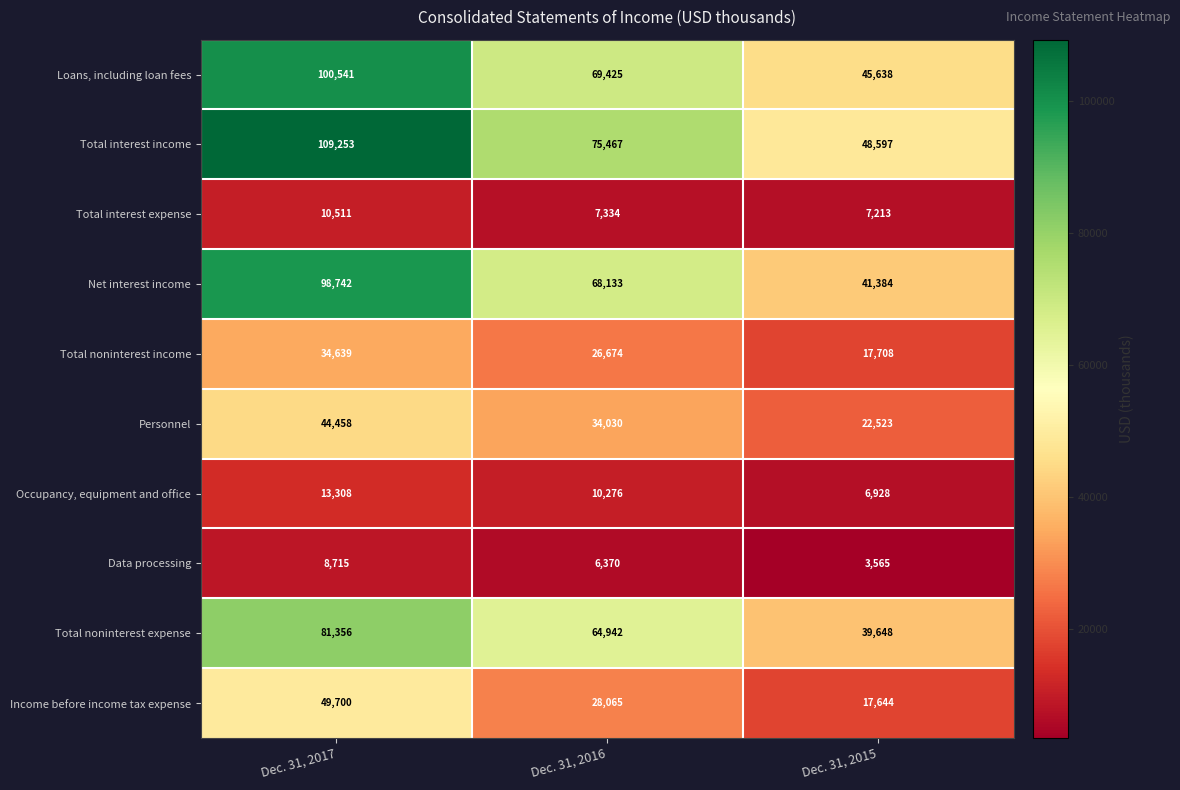

Reading left to right, transcribe all the data shown in this chart.

Loans, including loan fees: Dec. 31, 2017=100541	Dec. 31, 2016=69425	Dec. 31, 2015=45638
Total interest income: Dec. 31, 2017=109253	Dec. 31, 2016=75467	Dec. 31, 2015=48597
Total interest expense: Dec. 31, 2017=10511	Dec. 31, 2016=7334	Dec. 31, 2015=7213
Net interest income: Dec. 31, 2017=98742	Dec. 31, 2016=68133	Dec. 31, 2015=41384
Total noninterest income: Dec. 31, 2017=34639	Dec. 31, 2016=26674	Dec. 31, 2015=17708
Personnel: Dec. 31, 2017=44458	Dec. 31, 2016=34030	Dec. 31, 2015=22523
Occupancy, equipment and office: Dec. 31, 2017=13308	Dec. 31, 2016=10276	Dec. 31, 2015=6928
Data processing: Dec. 31, 2017=8715	Dec. 31, 2016=6370	Dec. 31, 2015=3565
Total noninterest expense: Dec. 31, 2017=81356	Dec. 31, 2016=64942	Dec. 31, 2015=39648
Income before income tax expense: Dec. 31, 2017=49700	Dec. 31, 2016=28065	Dec. 31, 2015=17644